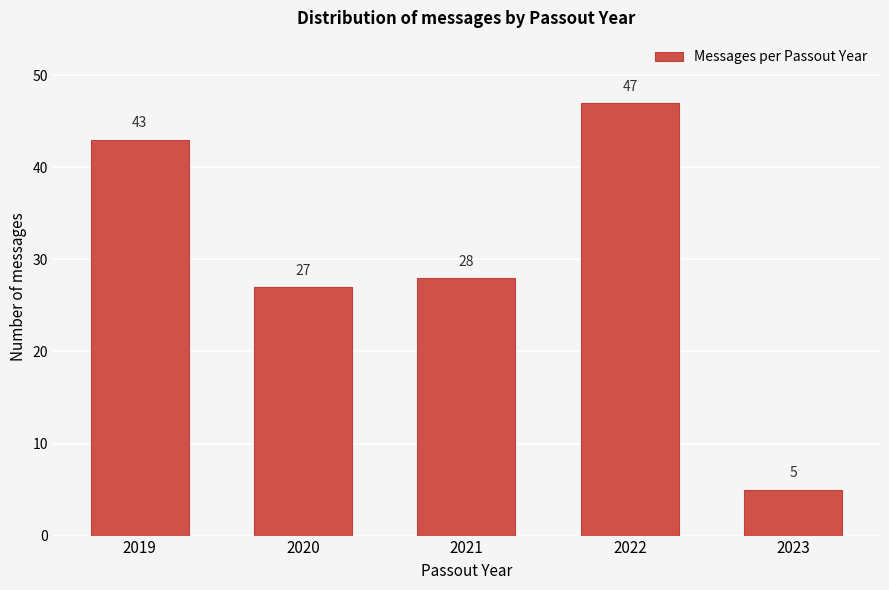

Reading left to right, extract all data points from this chart.

2019=43	2020=27	2021=28	2022=47	2023=5